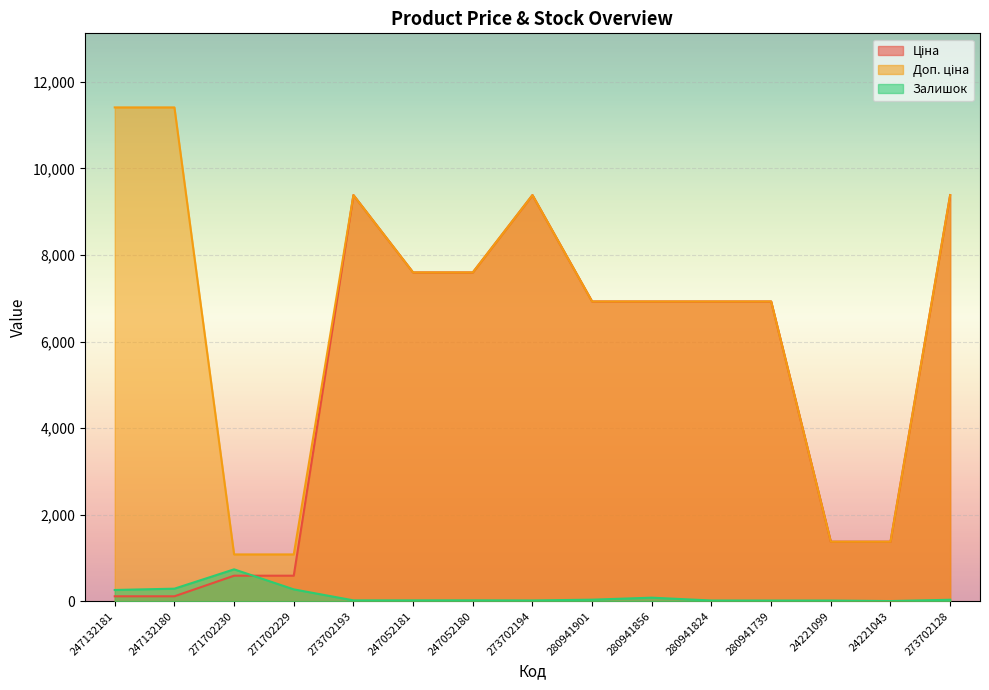

Is it true that Ціна equals 589.9 at 271702230?

True